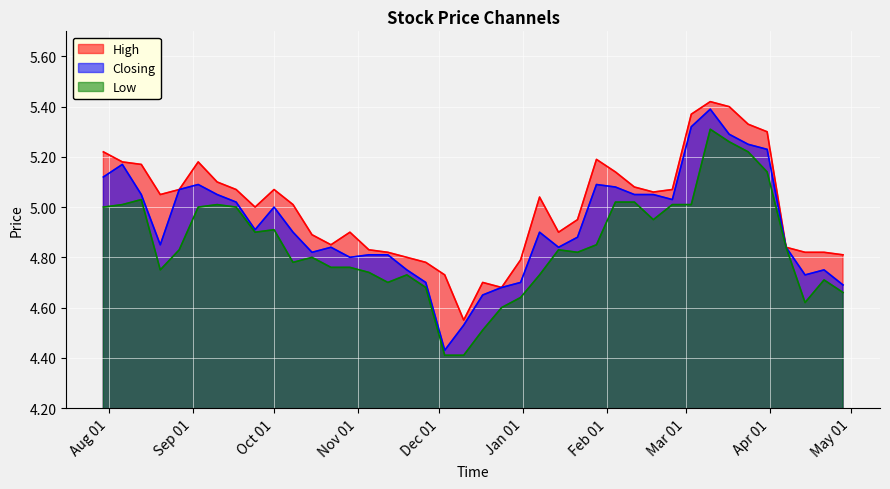

How many lines are shown in the chart?

3